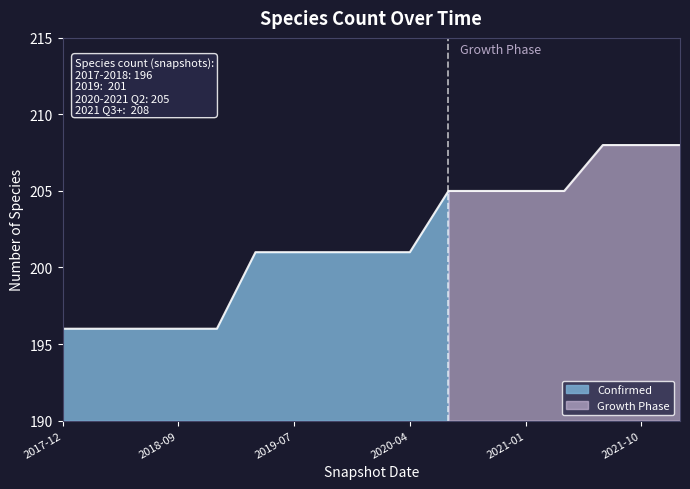

What is the value of the 6th point from the left?

201